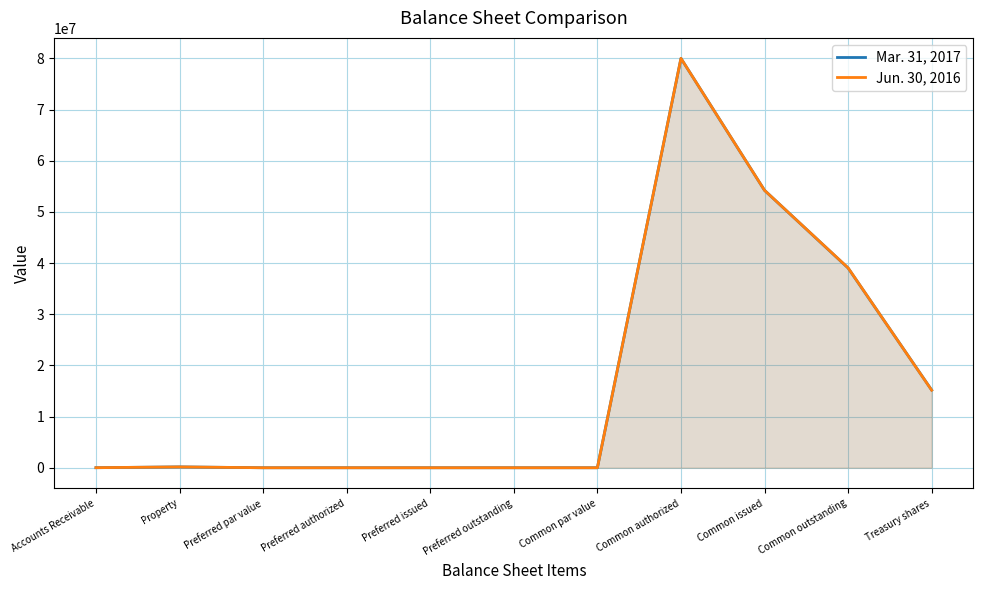

Reading right to left, what are all the values shown in this chart?

Mar. 31, 2017: 15183000	39030000	54213000	80000000	0	0	0	0	0	165956	10470
Jun. 30, 2016: 15156000	39057000	54213000	80000000	0	0	0	0	0	161466	11034